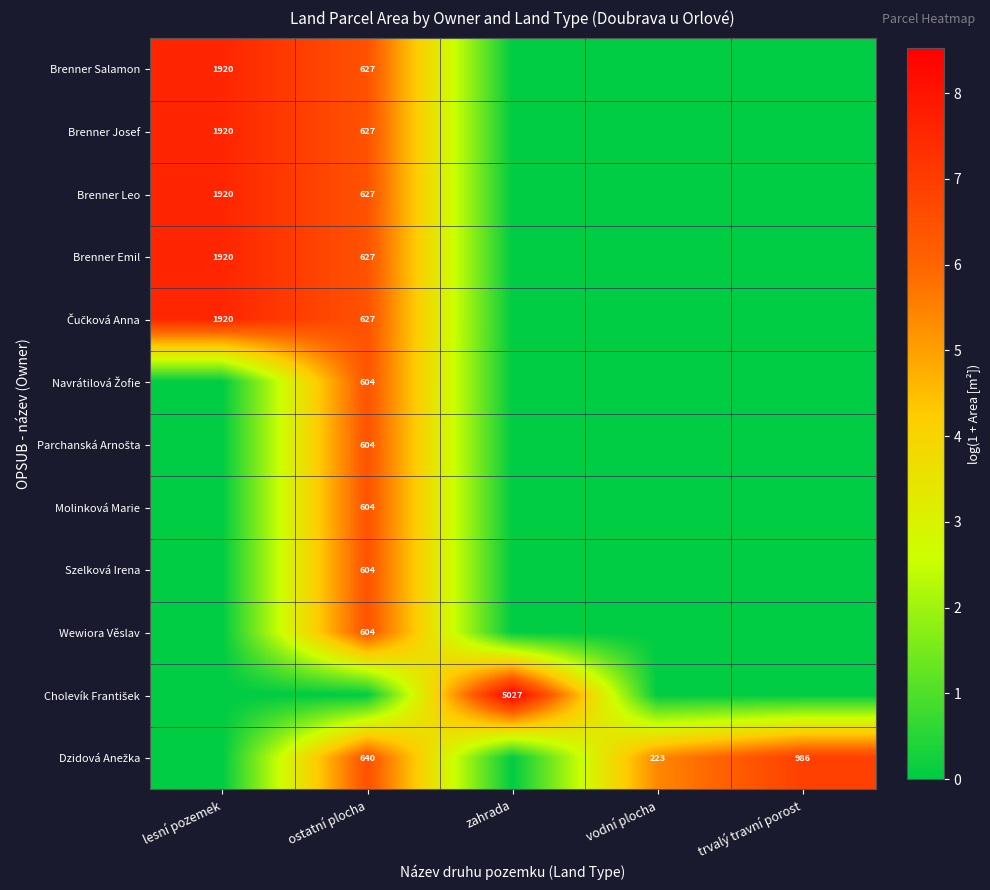

What is the maximum value for Molinková Marie?

6.4